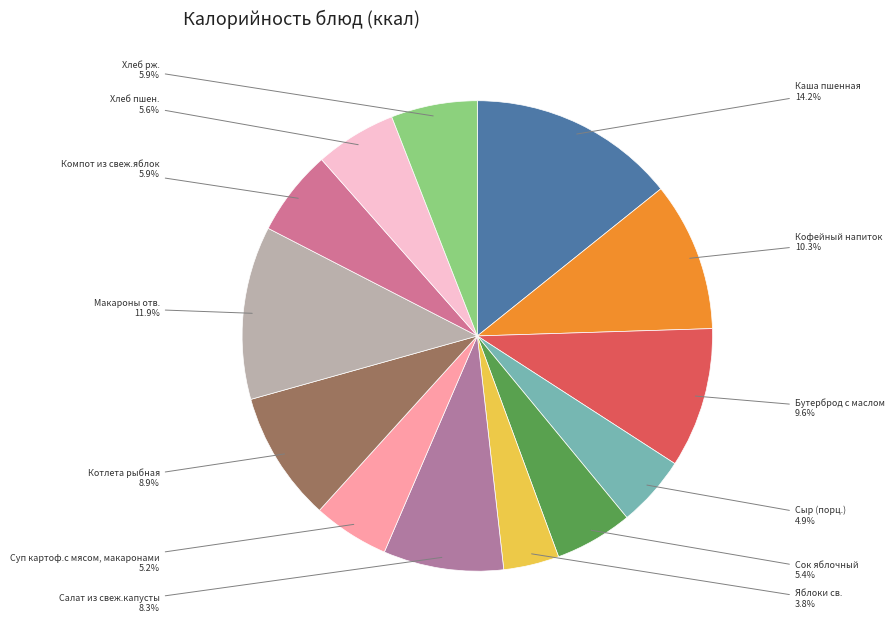

Count the number of slices in the pie.

13